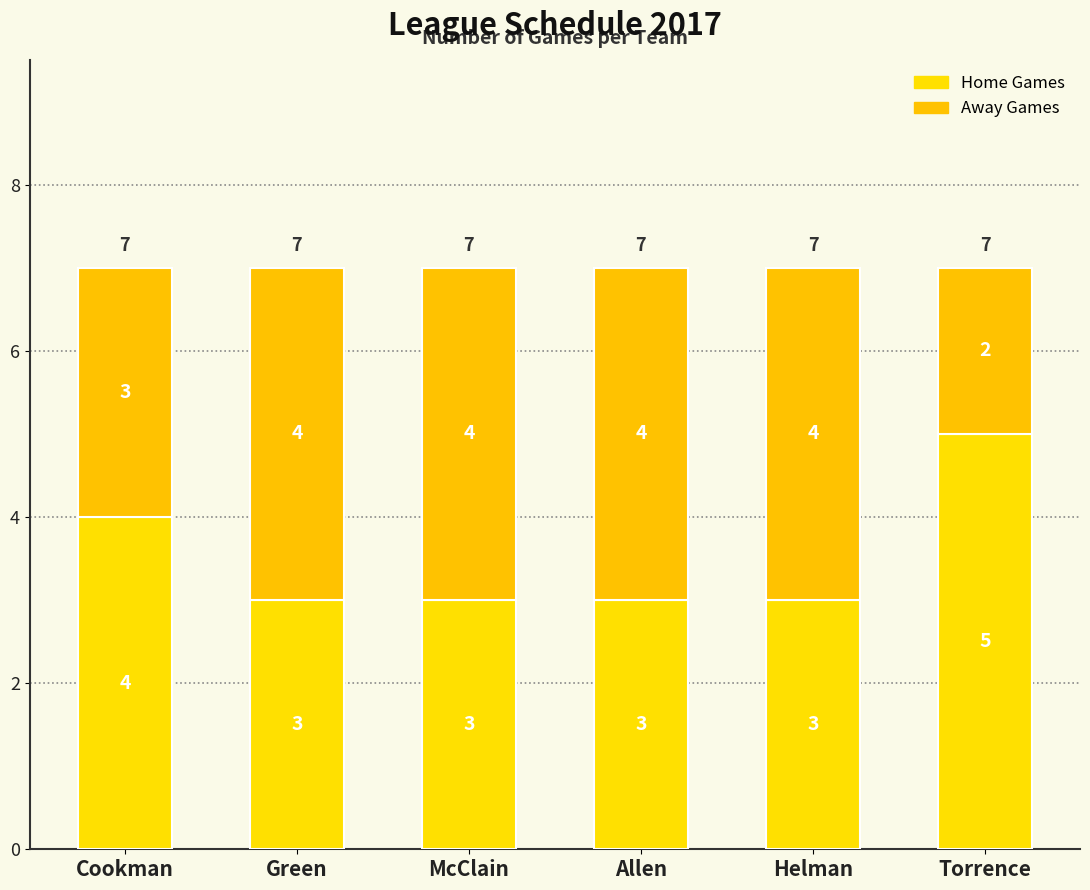

What is the value of the Home Games bar at the 5th from the left?

3